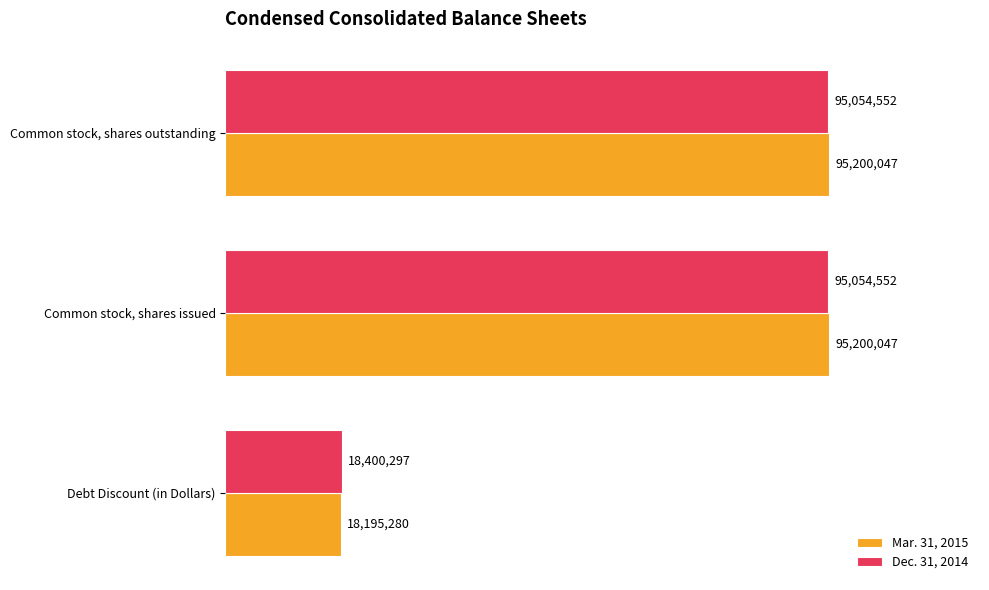

What are all the series names shown in the legend?

Mar. 31, 2015, Dec. 31, 2014